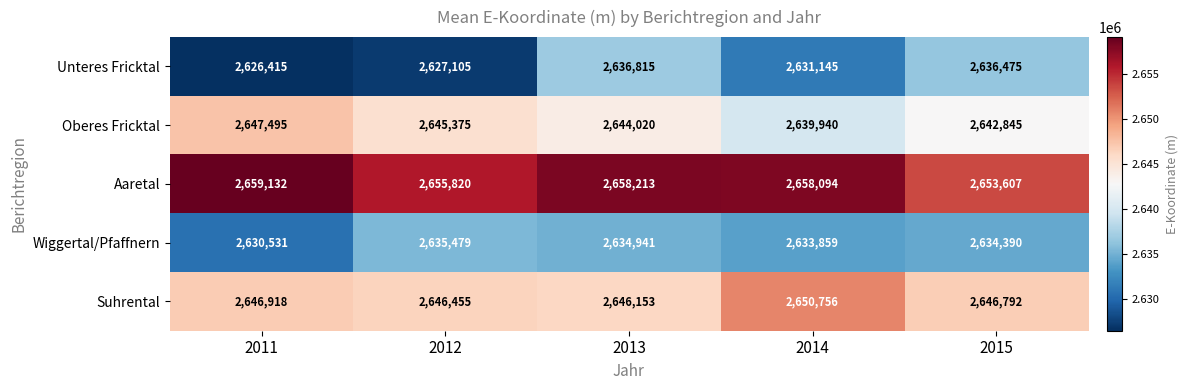

Between 2011 and 2013, which series saw the biggest shift?

Unteres Fricktal